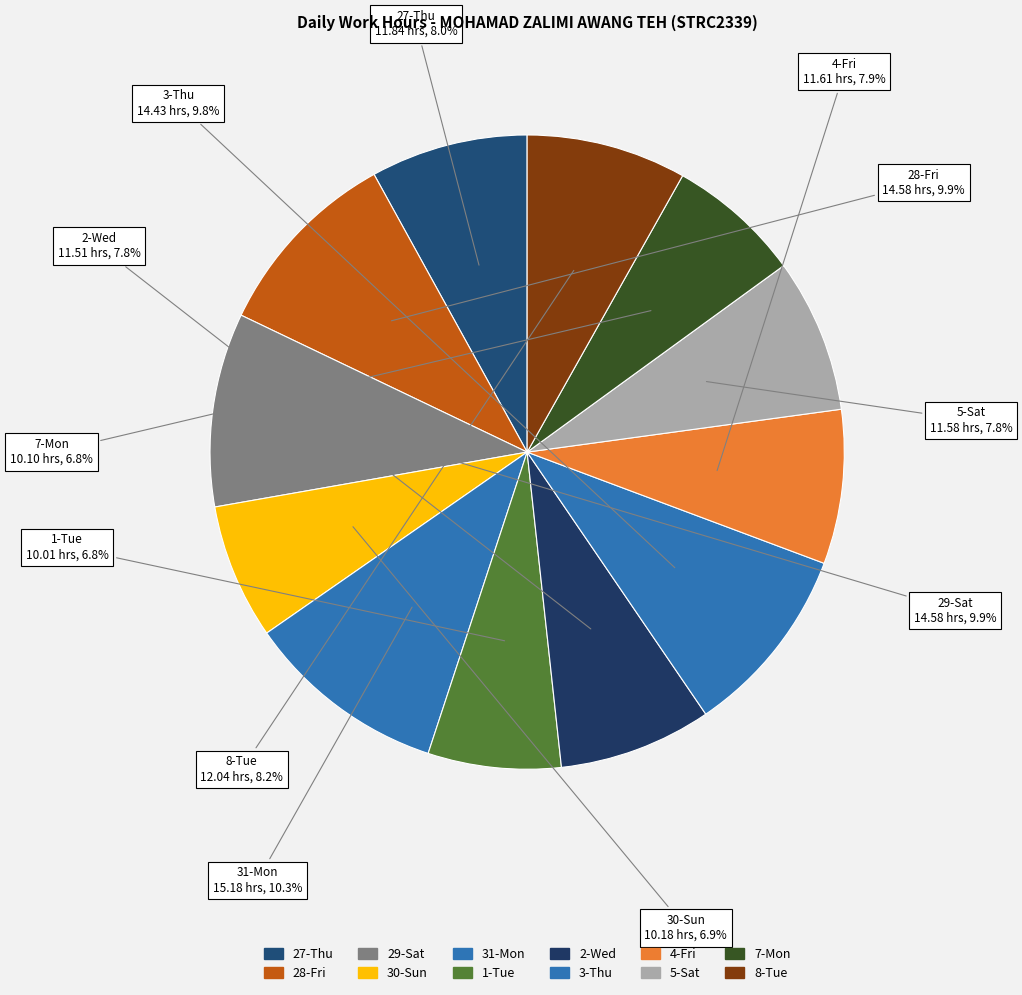

To the nearest percent, what is the combined percentage of 31-Mon and 7-Mon?

17%